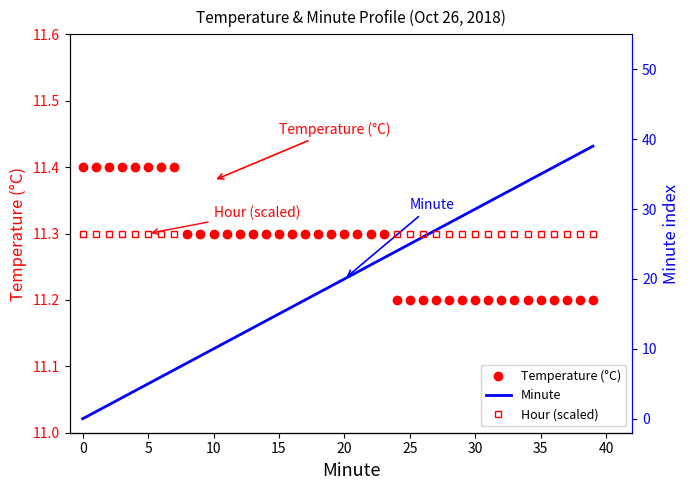

The Temperature (°C) series shows 11.3 at 15. True or false?

True